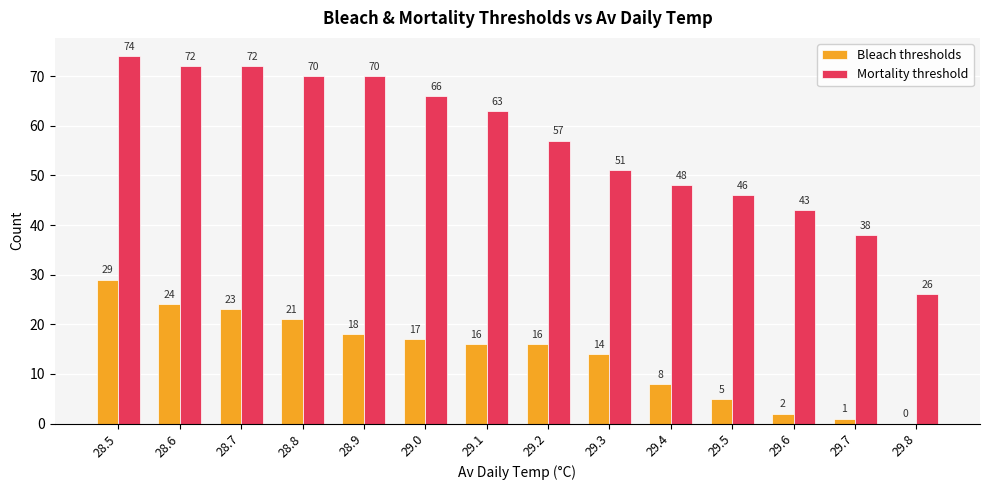

True or false: Bleach thresholds has a value of 43 at 28.5.

False